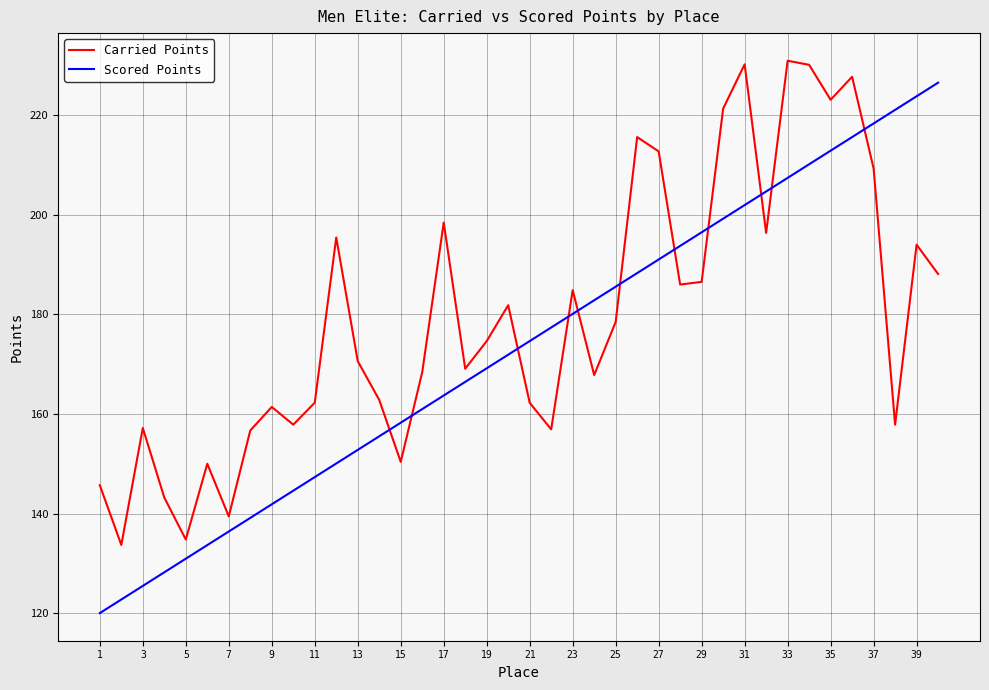

True or false: Scored Points has more than 2 points higher than both neighbors.

False